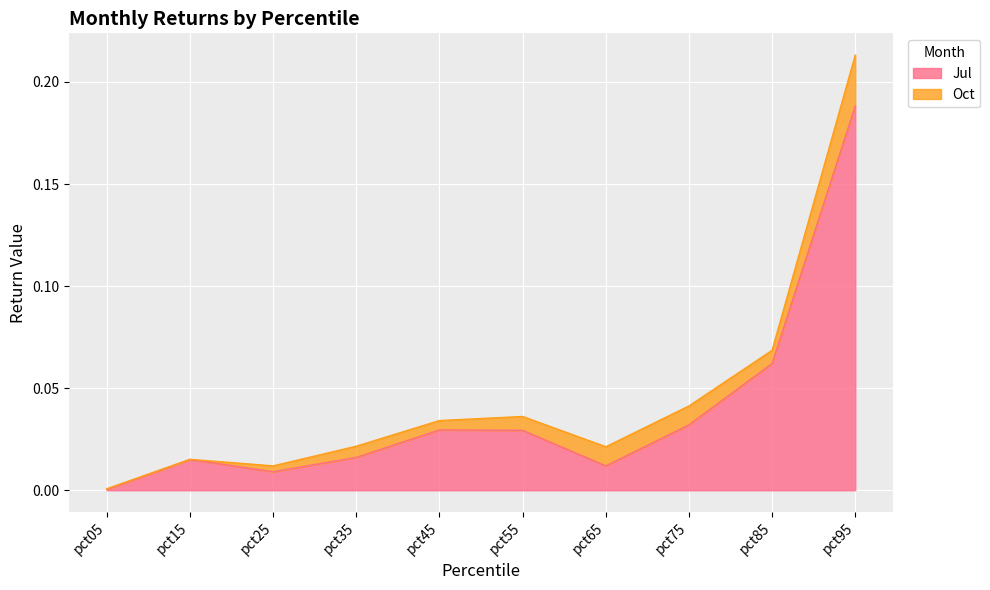

Which category has the lowest value across all series?

pct05